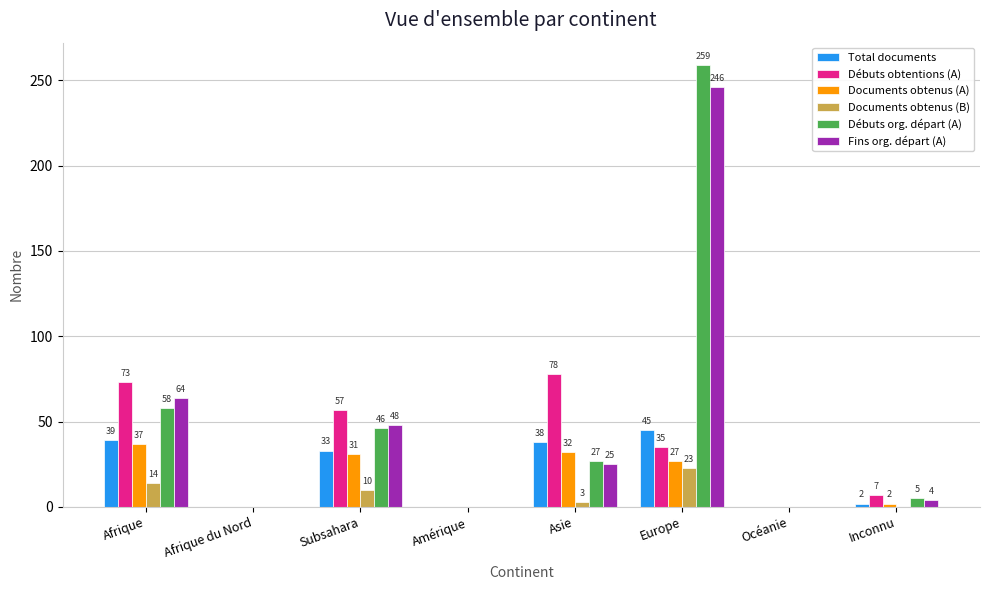

At which category is the sum across all series the highest?

Europe